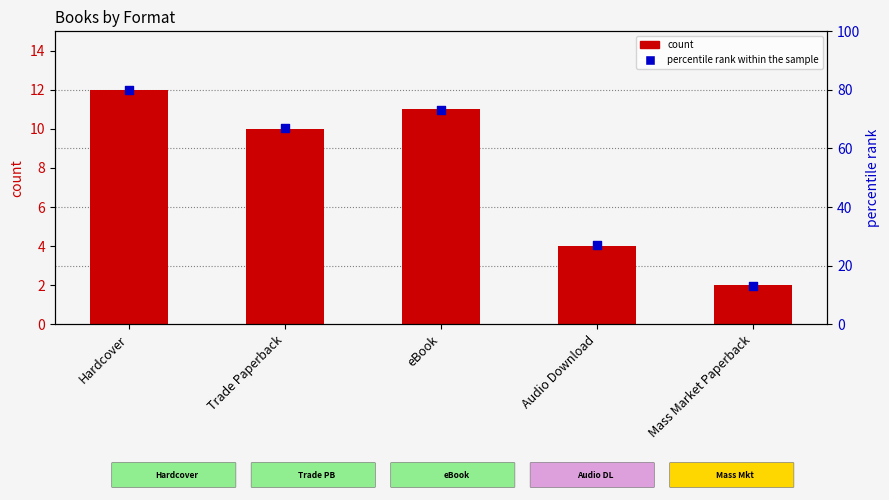

Which series contains the highest Y value?

percentile rank within sample